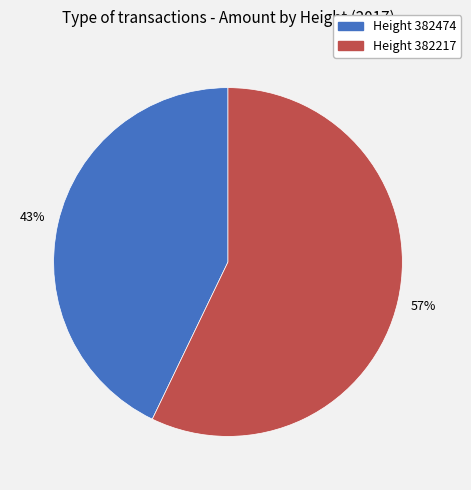

To the nearest percent, what percentage of the pie is Height 382474?

43%